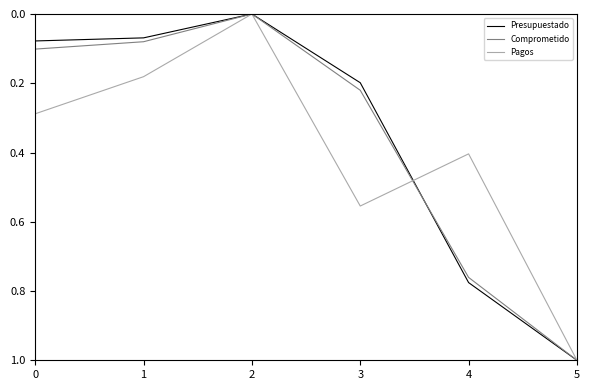

What is the total value across all series at 5?

3.0